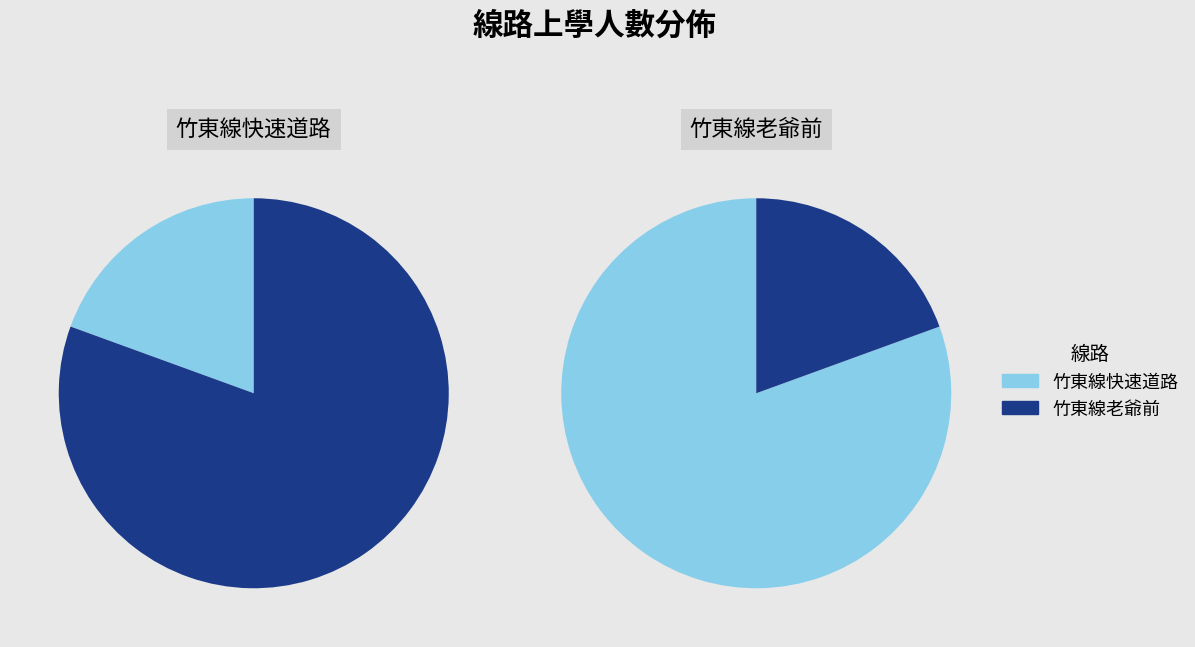

Is it true that 竹東線快速道路 is 26% of the pie?

False